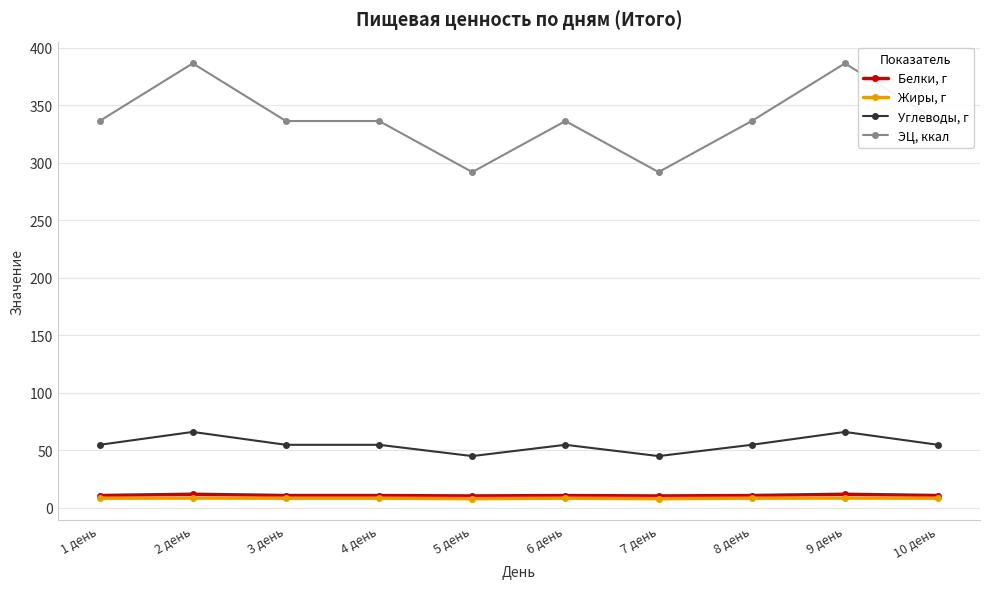

What is the sum of all Жиры, г values?

82.6